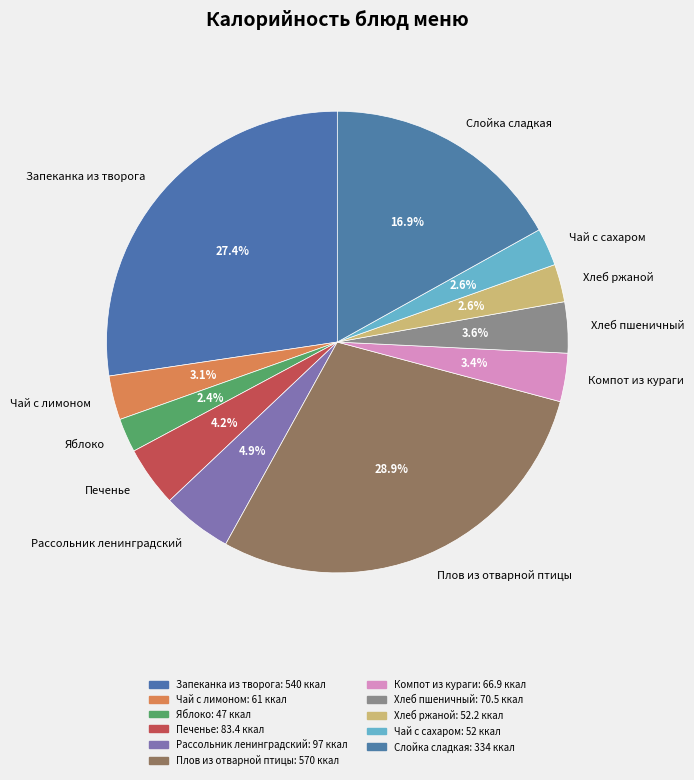

The Компот из кураги slice represents 3% of the pie. True or false?

True